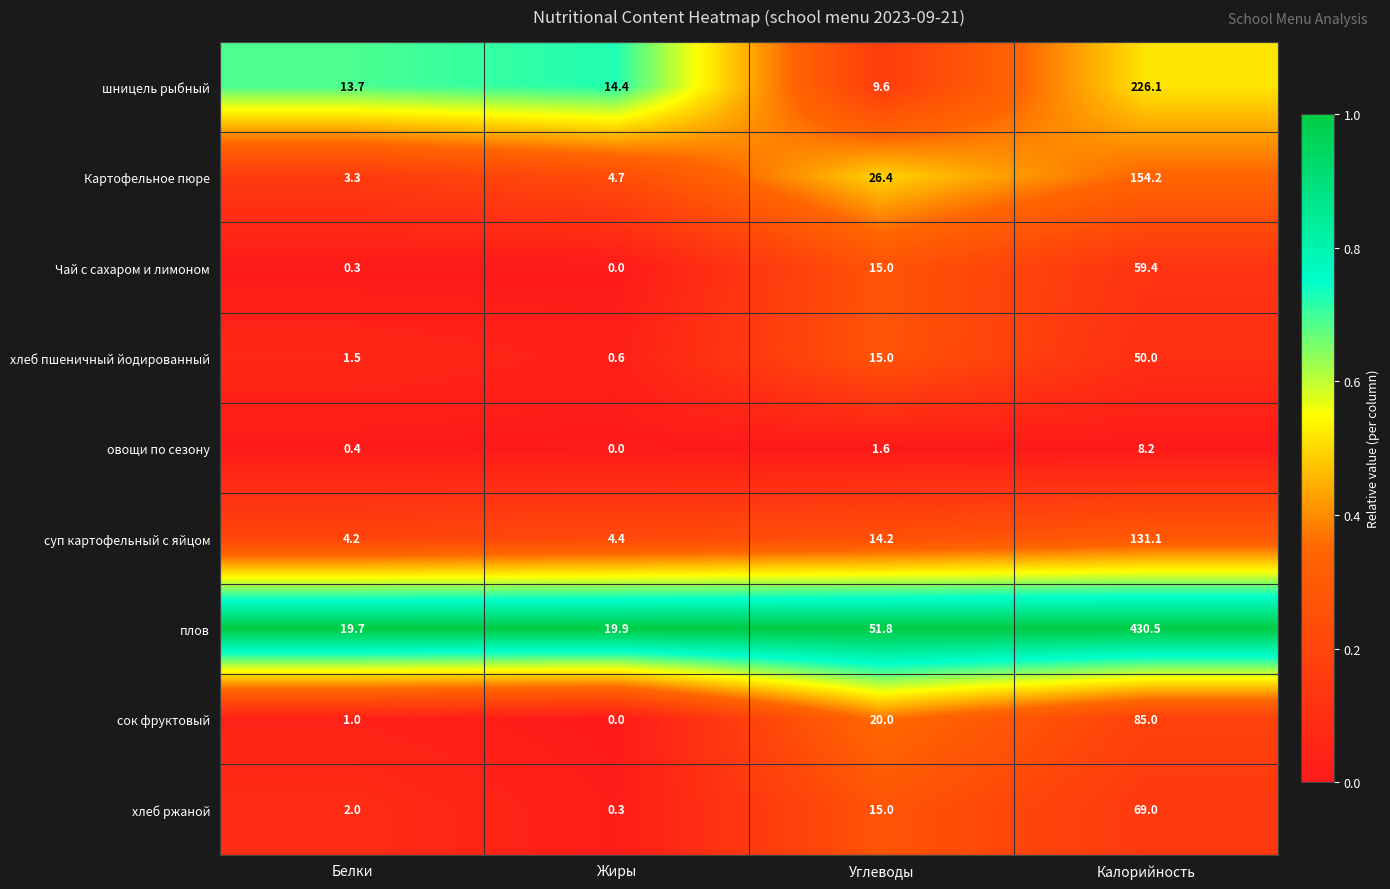

How many data points does each series have?

4